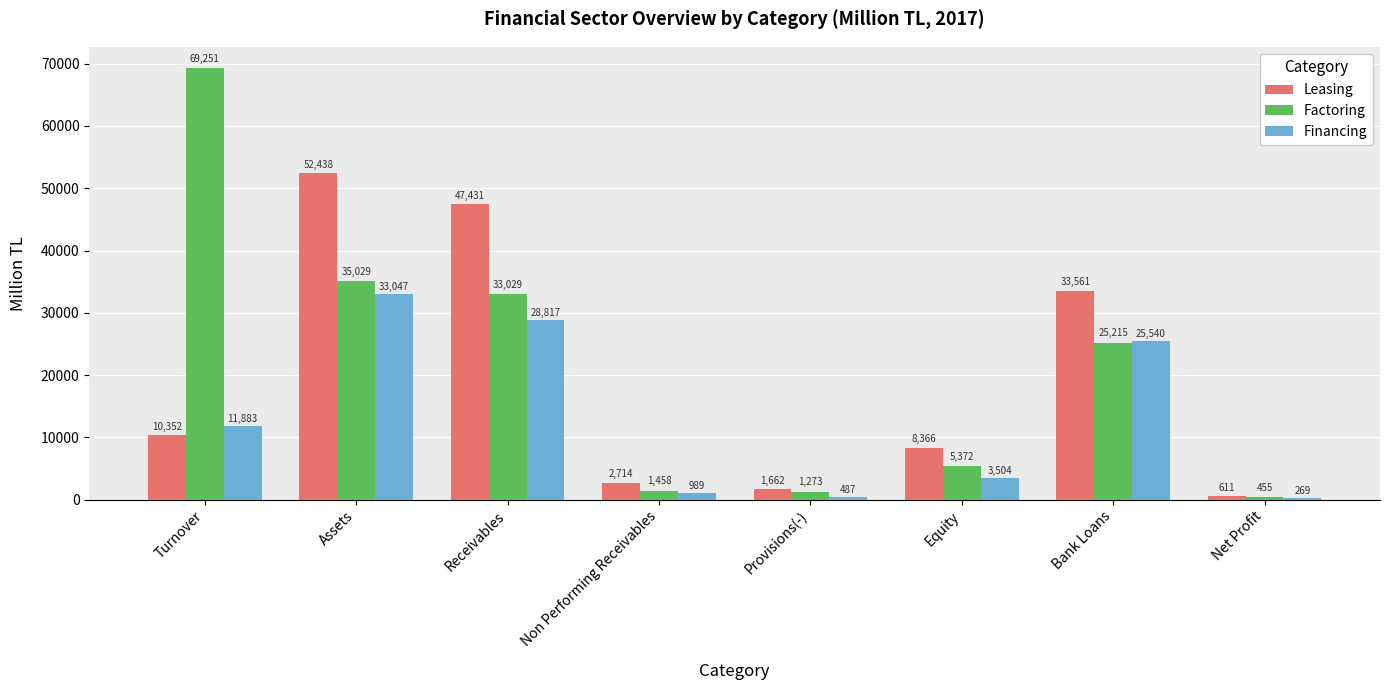

How many bars are there in total?

24